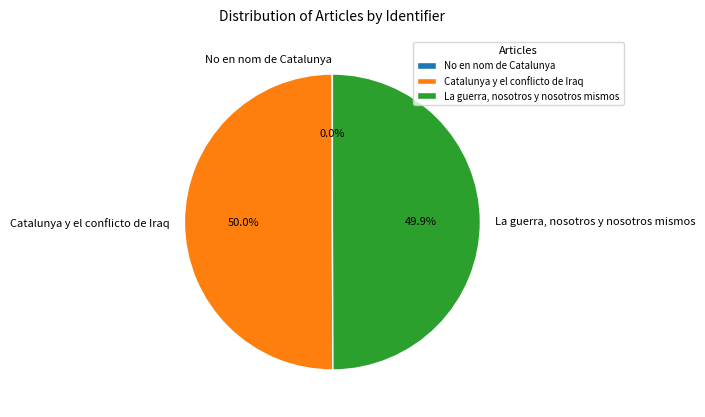

To the nearest percent, what is the combined percentage of Catalunya y el conflicto de Iraq and La guerra, nosotros y nosotros mismos?

100%